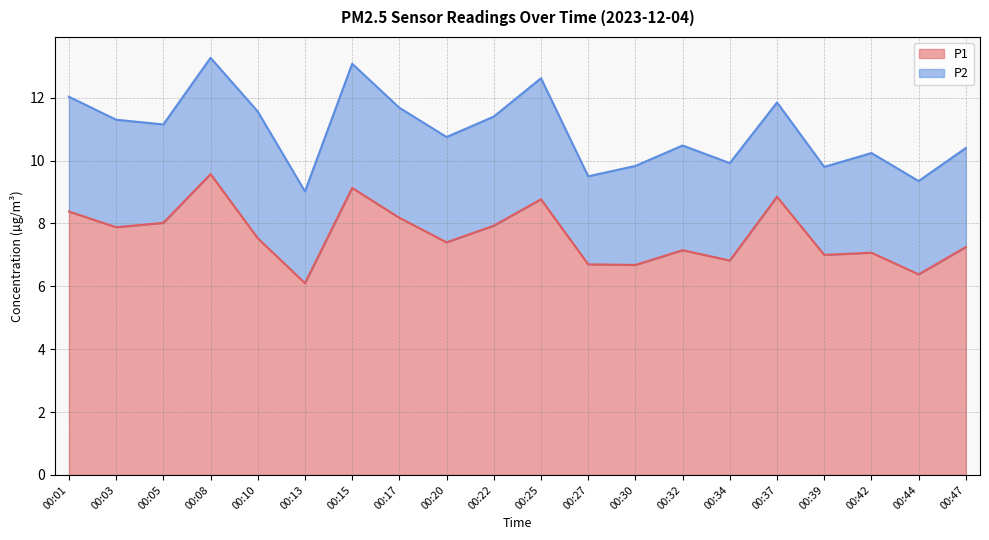

What is the change in value from 00:13 to 00:22?

+1.8